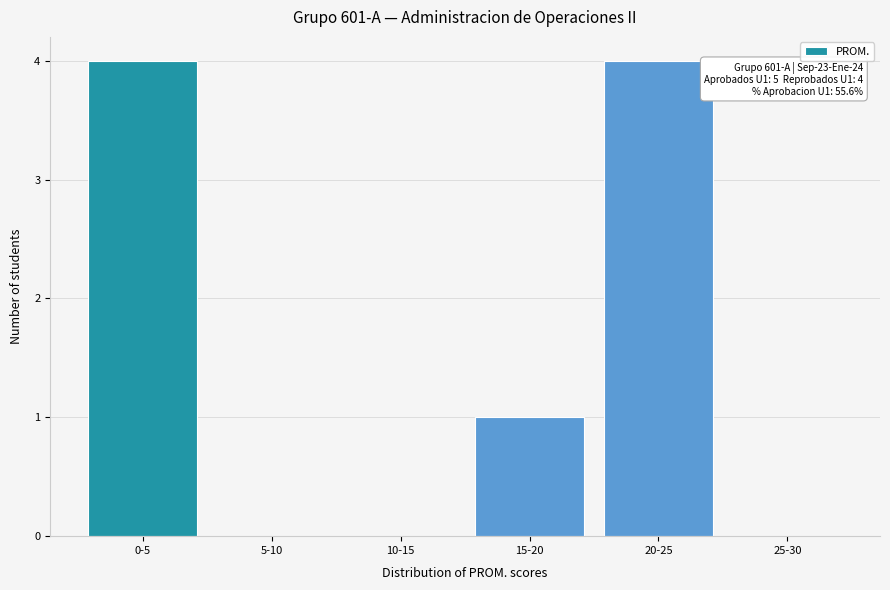

Reading right to left, what are all the values shown in this chart?

25-30=0	20-25=4	15-20=1	10-15=0	5-10=0	0-5=4